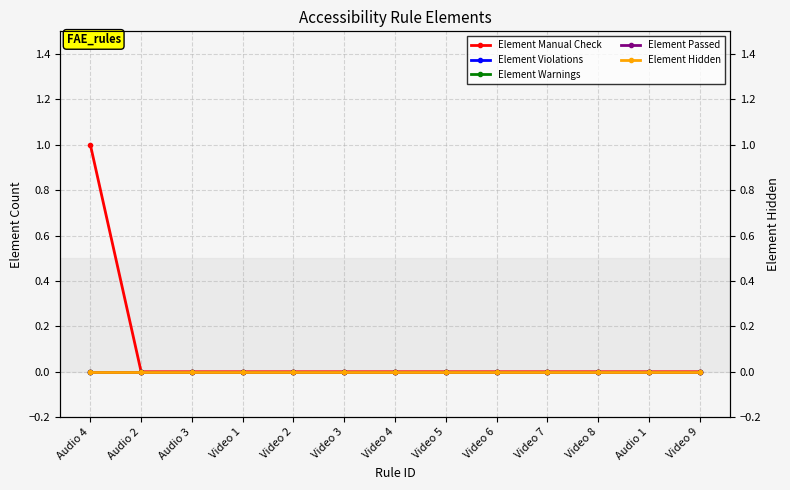

What are all the series names shown in the legend?

Element Manual Check, Element Violations, Element Warnings, Element Passed, Element Hidden